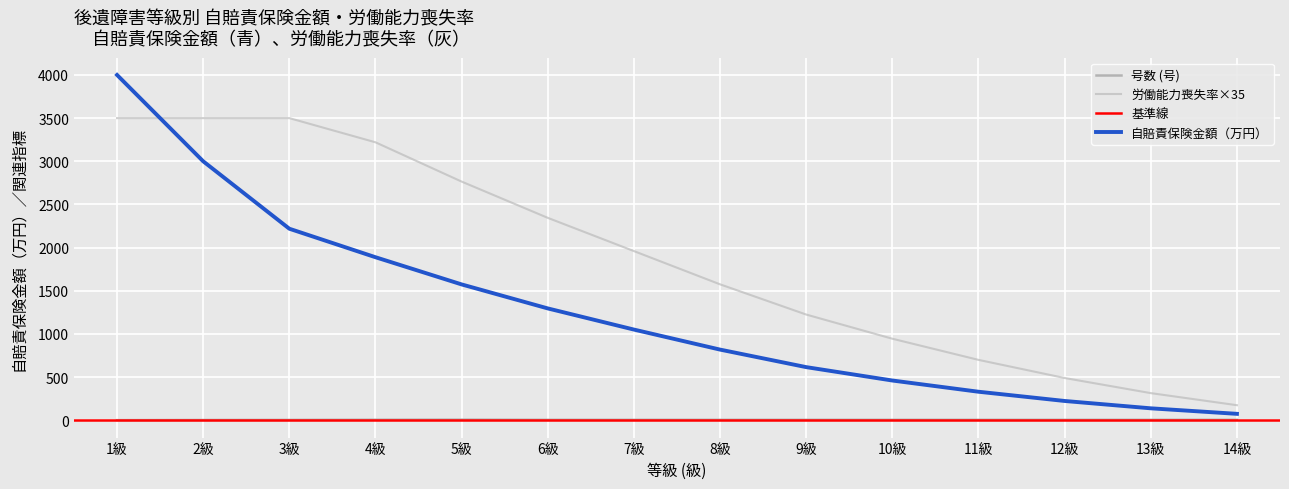

What is the value of the 自賠責保険金額_by_級 point at the 1st from the left?

4000